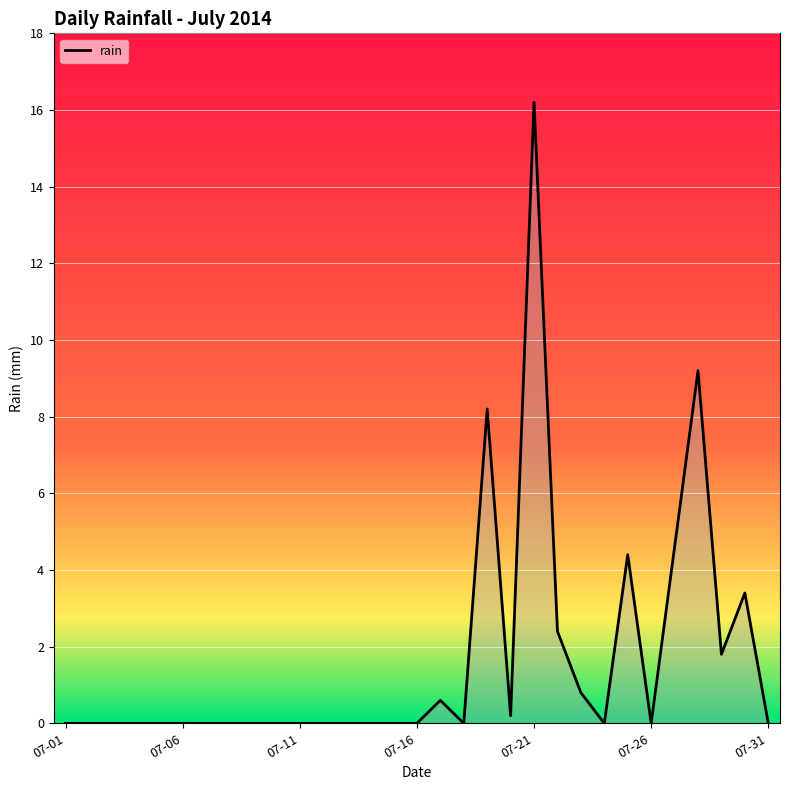

What is the difference between the maximum and minimum values?

16.2